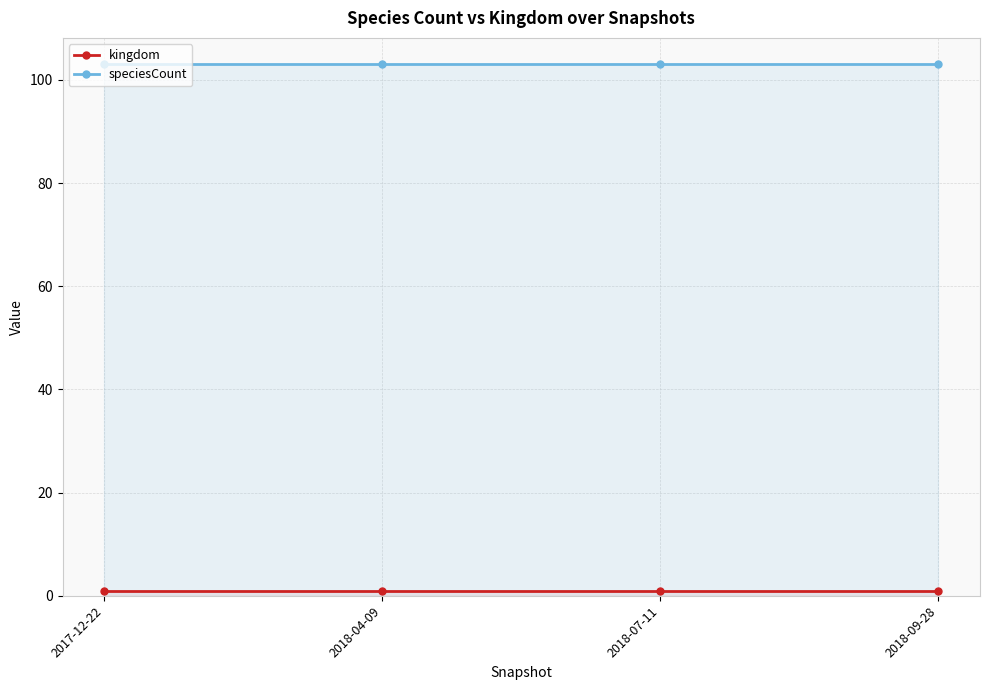

True or false: speciesCount and kingdom cross at least once.

False